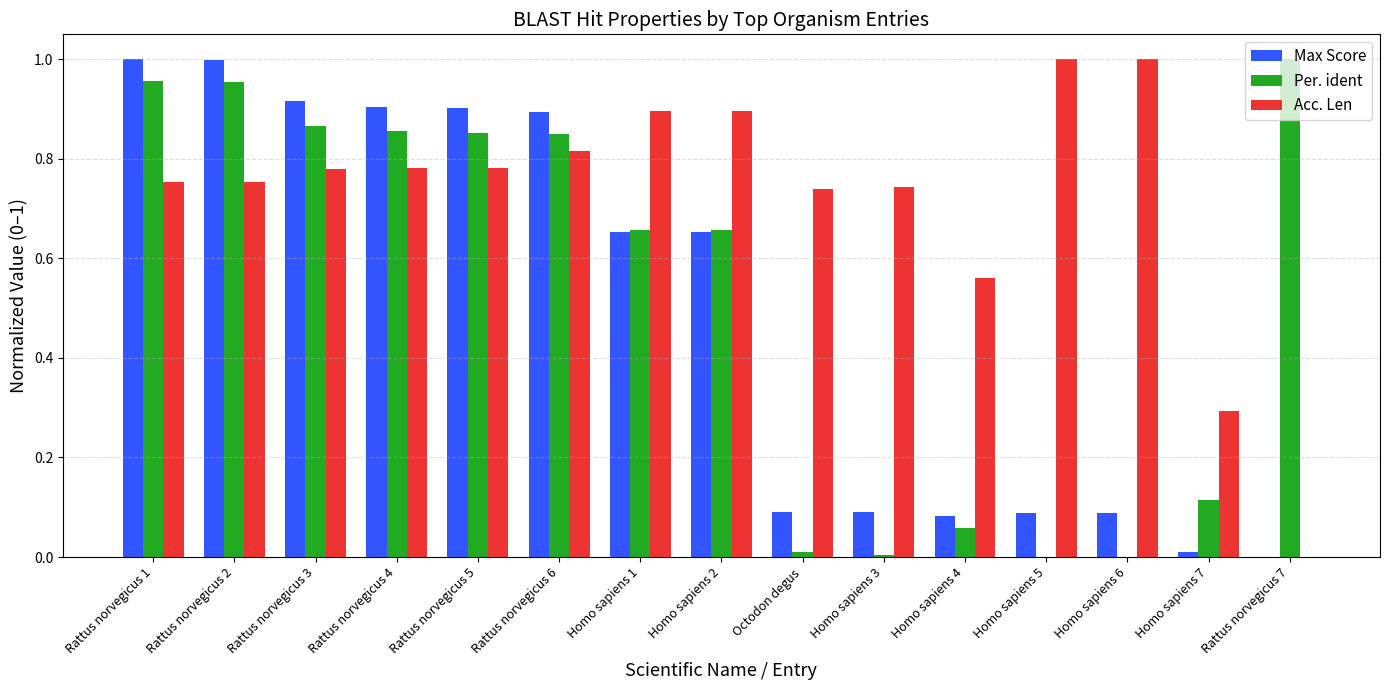

Which series has the largest total across all categories?

Acc. Len